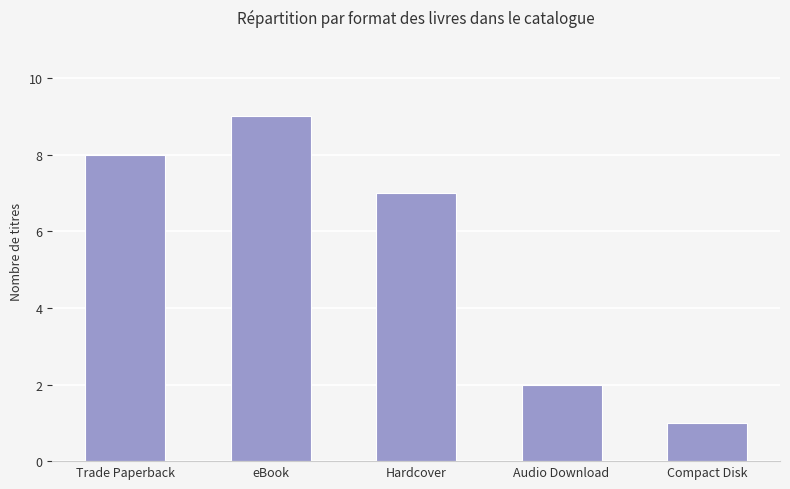

What is the average value?

5